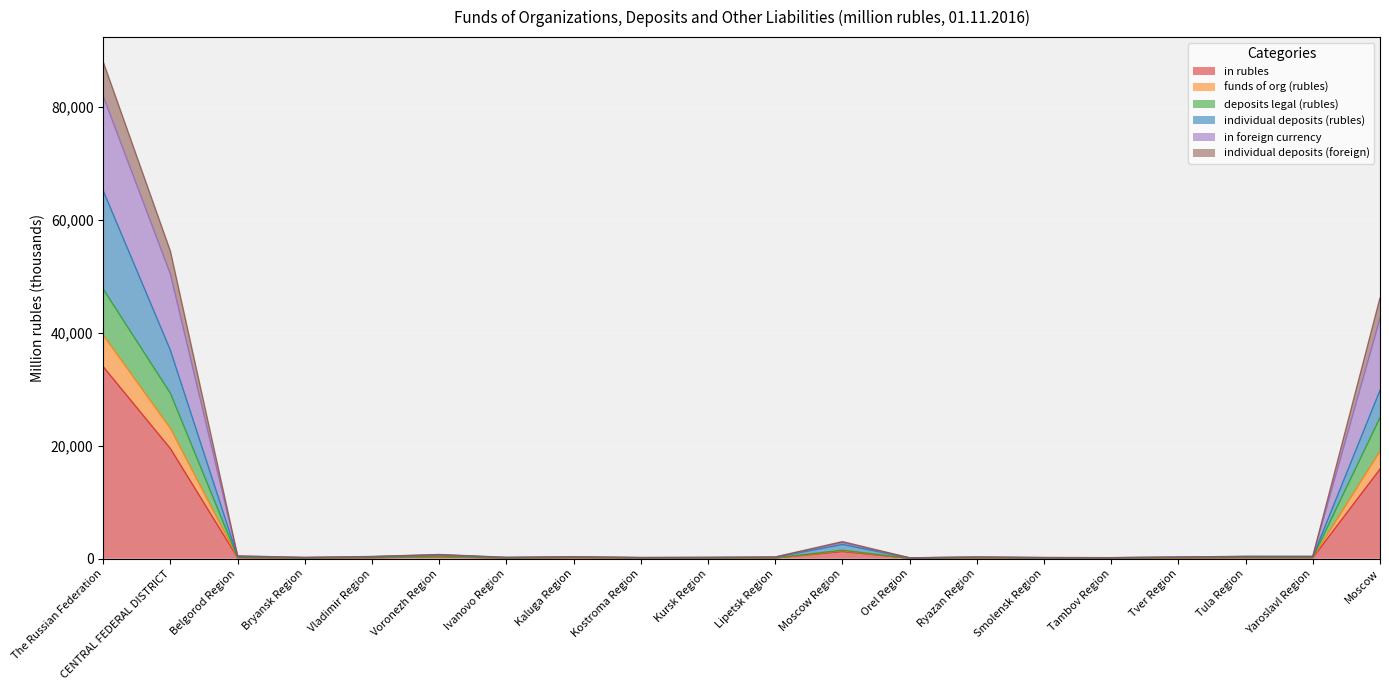

Which category has the highest value in the in rubles series?

The Russian Federation